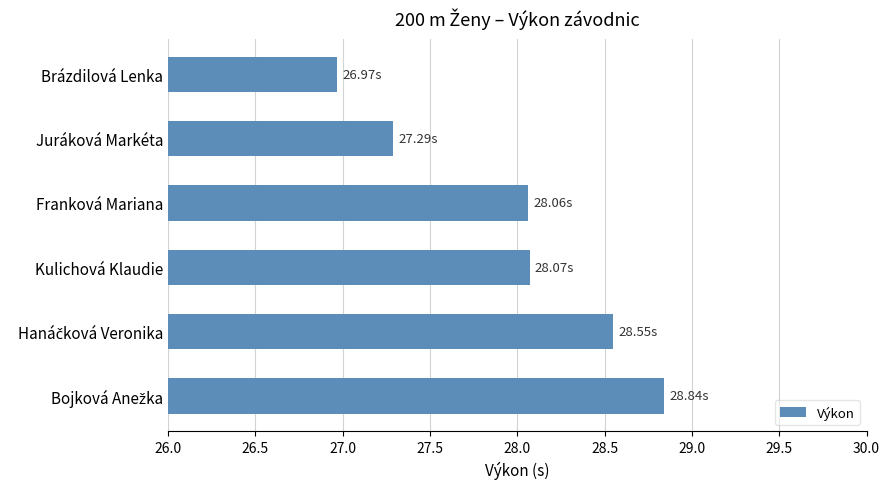

What is the label of the 4th bar from the top?

Kulichová Klaudie